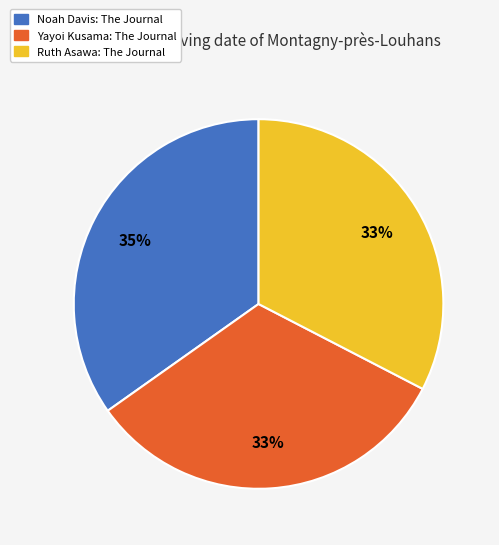

Do Noah Davis: The Journal and Ruth Asawa: The Journal together represent more than half of the pie?

Yes